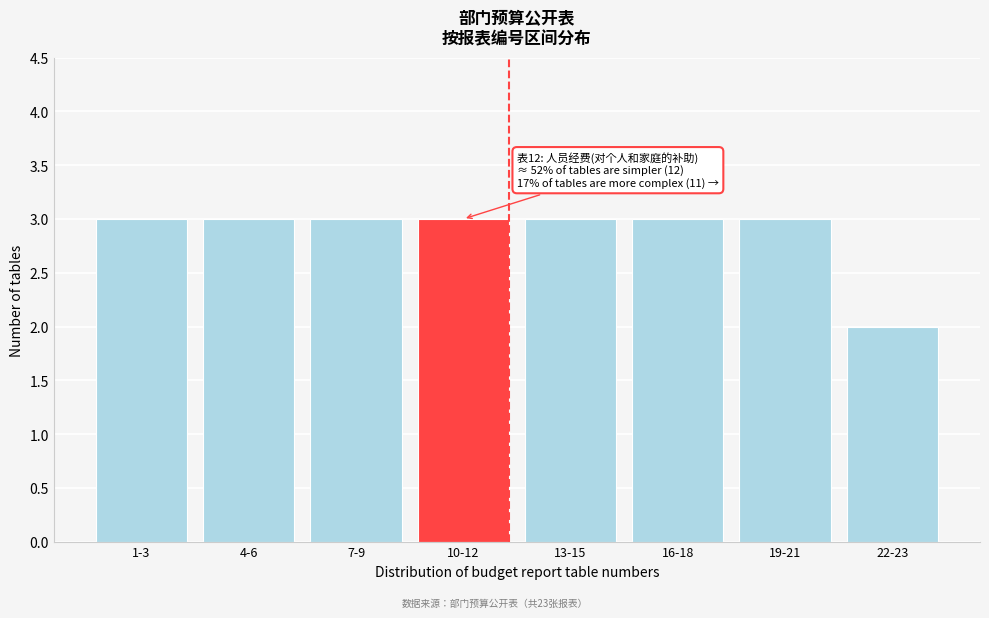

Reading left to right, transcribe all the data shown in this chart.

1-3=3	4-6=3	7-9=3	10-12=3	13-15=3	16-18=3	19-21=3	22-23=2